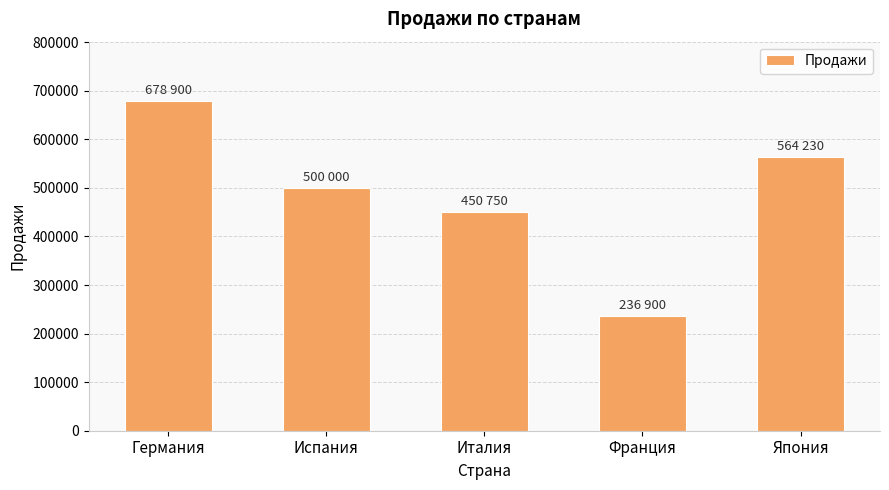

The value at Германия is 678900. True or false?

True